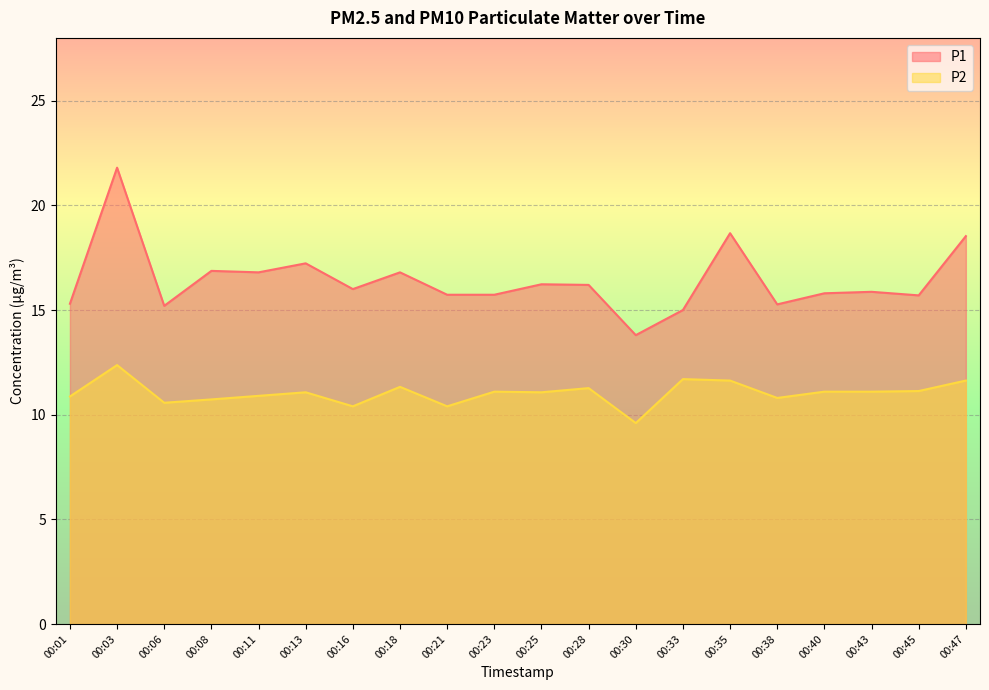

In P2, how many points are higher than both neighbors (excluding endpoints)?

6